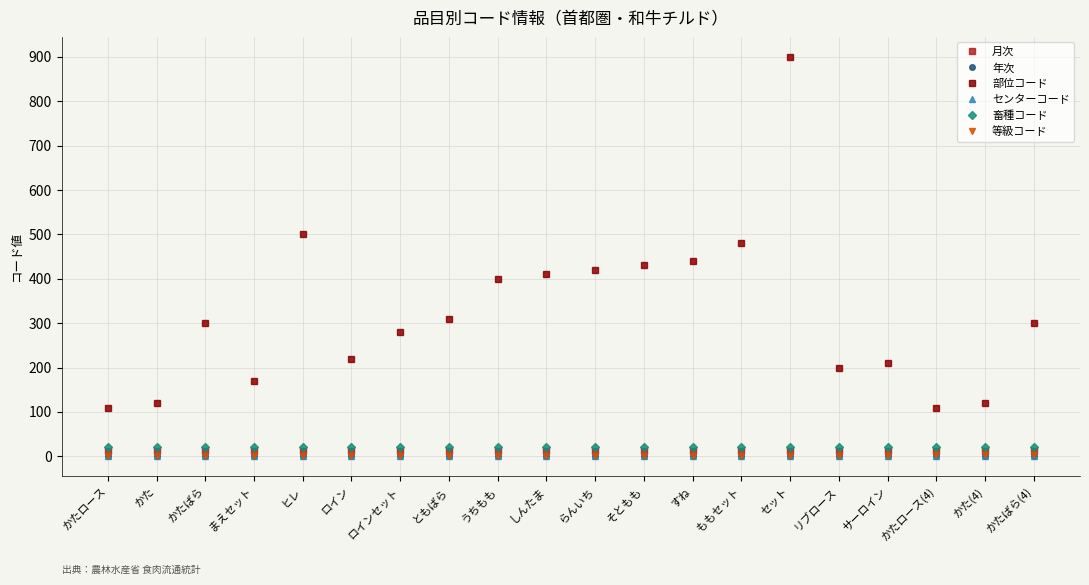

Which series has the largest range (max minus min)?

部位コード